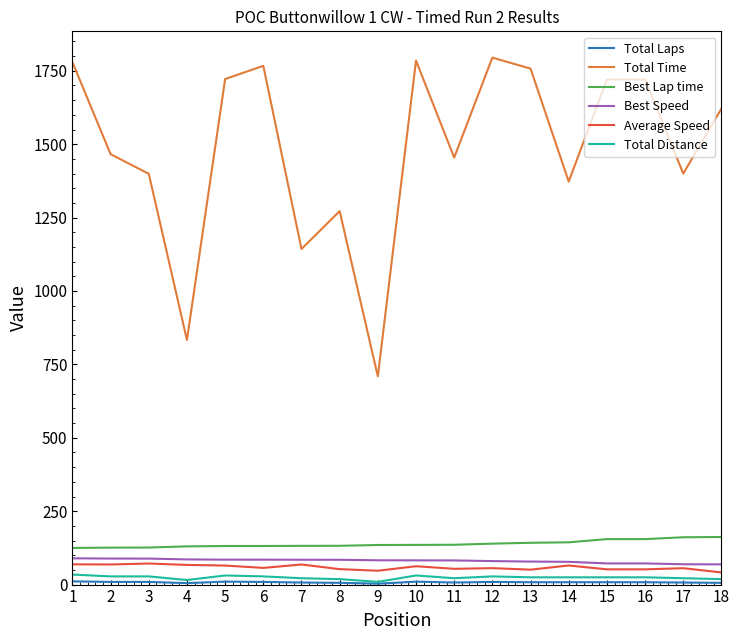

Where is the first local maximum for Total Time?

6